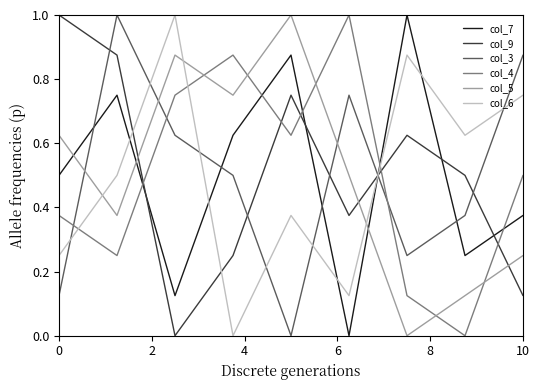

In col_7, how many points are lower than both neighbors (excluding endpoints)?

3